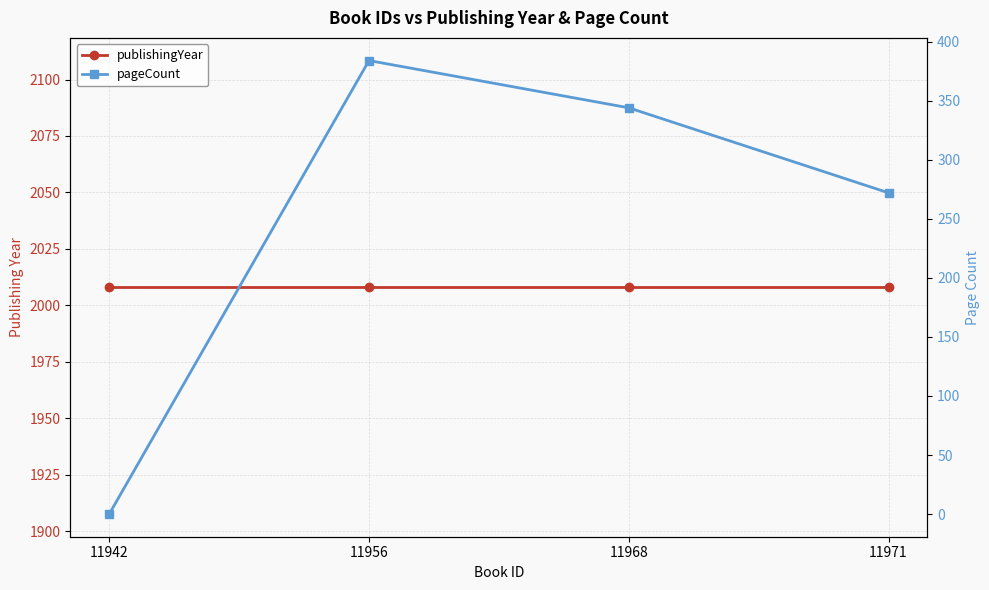

List the series in order of their overall mean, highest first.

publishingYear, pageCount